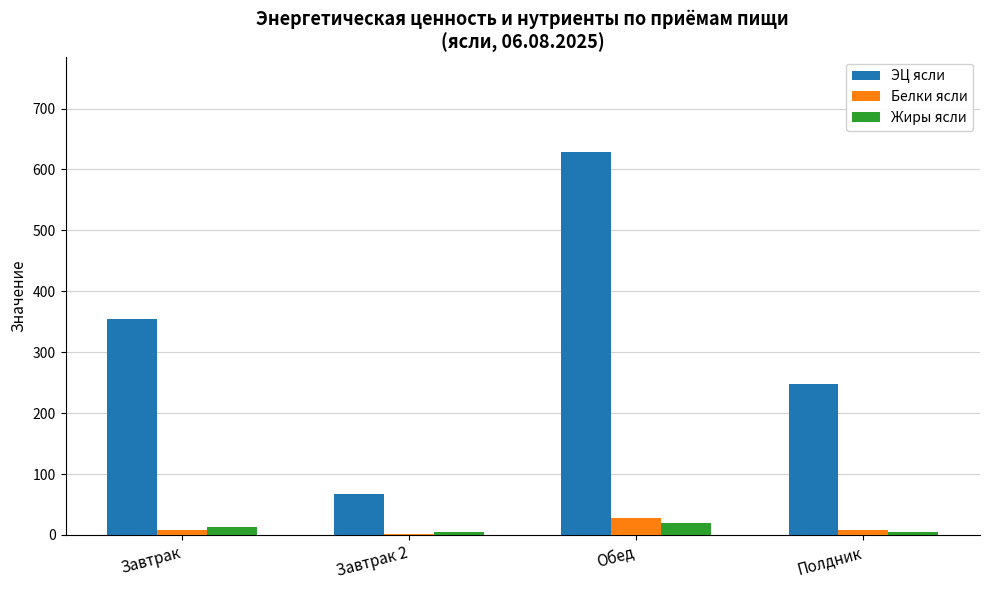

What is the sum of the ЭЦ ясли values at Обед and Полдник?

875.1